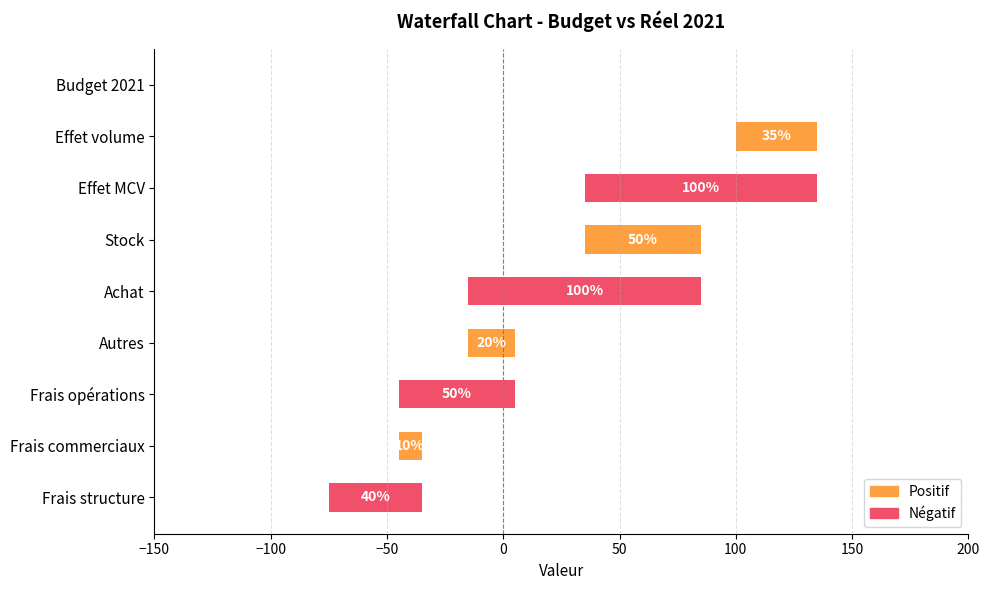

At which label is the value closest to 45?

Stock